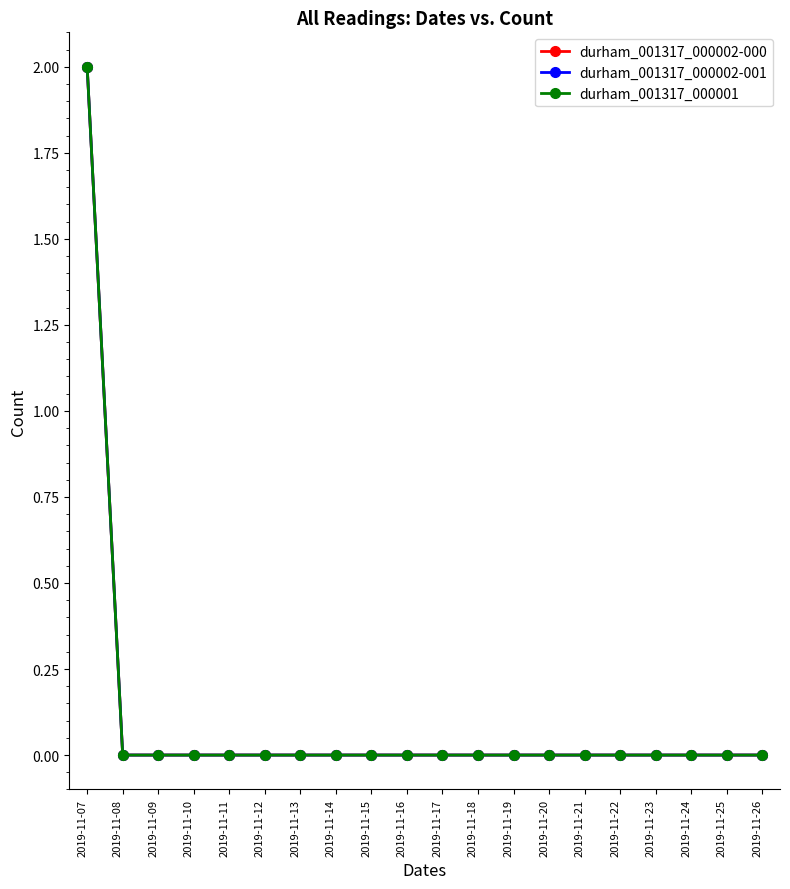

Is this an area chart (filled region under the line)?

No